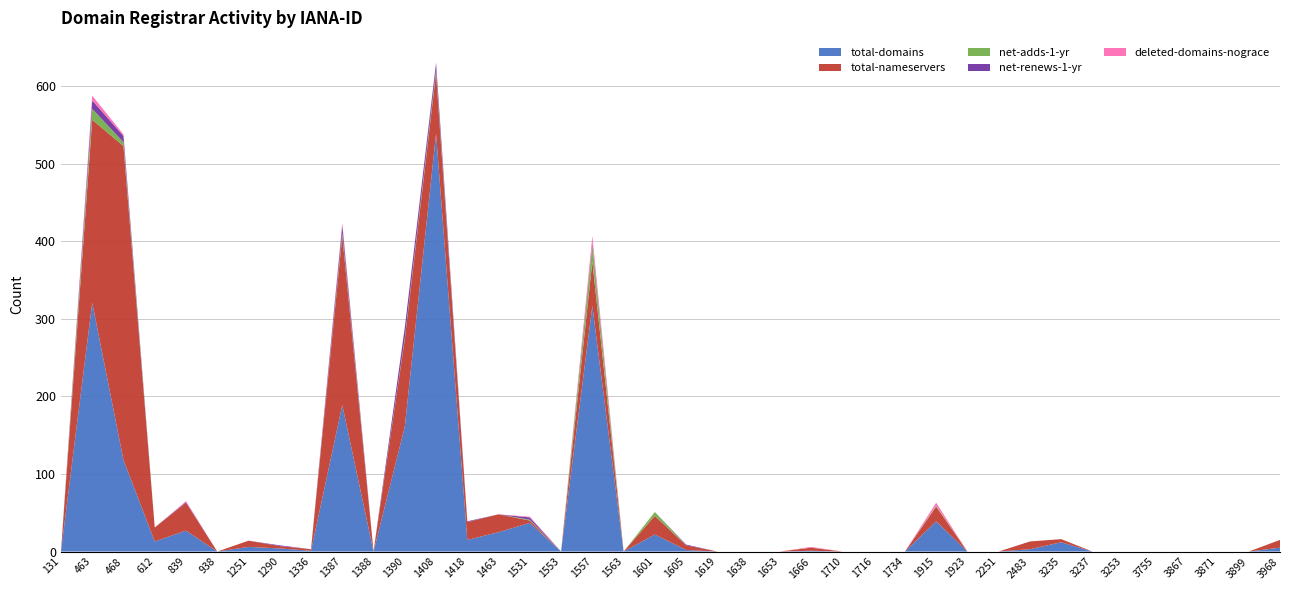

Reading left to right, transcribe all the data shown in this chart.

total-domains: 131=0	463=321	468=118	612=13	839=27	938=0	1251=6	1290=4	1336=1	1387=189	1388=0	1390=161	1408=539	1418=15	1463=25	1531=37	1553=0	1557=317	1563=0	1601=22	1605=2	1619=0	1638=0	1653=0	1666=1	1710=0	1716=0	1734=0	1915=39	1923=0	2251=0	2483=3	3235=12	3237=0	3253=0	3755=0	3867=0	3871=0	3899=0	3968=5
total-nameservers: 131=0	463=236	468=405	612=18	839=36	938=0	1251=8	1290=3	1336=2	1387=218	1388=0	1390=113	1408=78	1418=23	1463=23	1531=3	1553=0	1557=57	1563=0	1601=24	1605=6	1619=0	1638=0	1653=0	1666=4	1710=0	1716=0	1734=0	1915=19	1923=0	2251=0	2483=10	3235=4	3237=0	3253=0	3755=0	3867=0	3871=0	3899=0	3968=10
net-adds-1-yr: 131=0	463=14	468=5	612=0	839=0	938=0	1251=0	1290=0	1336=0	1387=4	1388=0	1390=2	1408=4	1418=0	1463=0	1531=1	1553=0	1557=21	1563=0	1601=5	1605=0	1619=0	1638=0	1653=0	1666=0	1710=0	1716=0	1734=0	1915=1	1923=0	2251=0	2483=0	3235=0	3237=0	3253=0	3755=0	3867=0	3871=0	3899=0	3968=0
net-renews-1-yr: 131=0	463=11	468=8	612=0	839=1	938=0	1251=0	1290=1	1336=0	1387=10	1388=0	1390=13	1408=9	1418=1	1463=0	1531=3	1553=0	1557=3	1563=0	1601=0	1605=1	1619=0	1638=0	1653=0	1666=0	1710=0	1716=0	1734=0	1915=0	1923=0	2251=0	2483=0	3235=0	3237=0	3253=0	3755=0	3867=0	3871=0	3899=0	3968=0
deleted-domains-nograce: 131=0	463=6	468=2	612=0	839=1	938=0	1251=0	1290=0	1336=0	1387=3	1388=0	1390=0	1408=1	1418=0	1463=0	1531=1	1553=0	1557=9	1563=0	1601=0	1605=0	1619=0	1638=0	1653=0	1666=1	1710=0	1716=0	1734=0	1915=4	1923=0	2251=0	2483=0	3235=0	3237=0	3253=0	3755=0	3867=0	3871=0	3899=0	3968=0